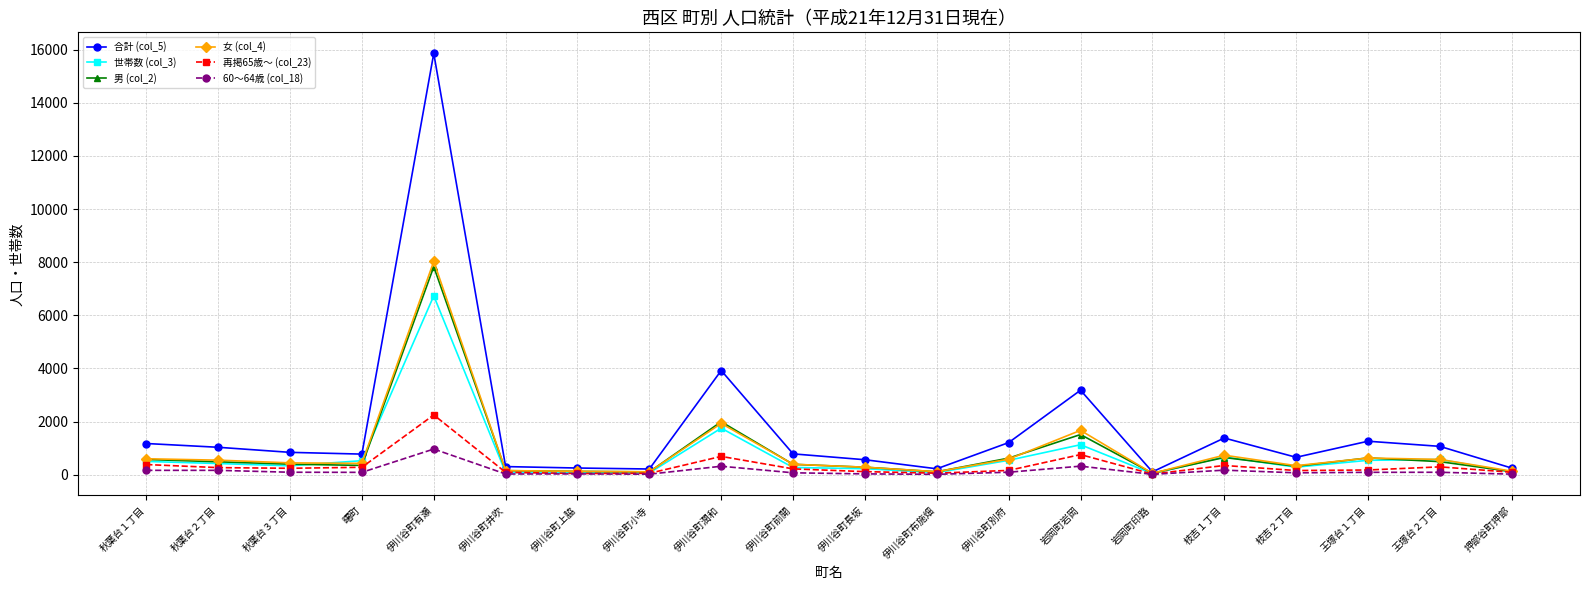

What is the maximum value shown in the chart?

15864